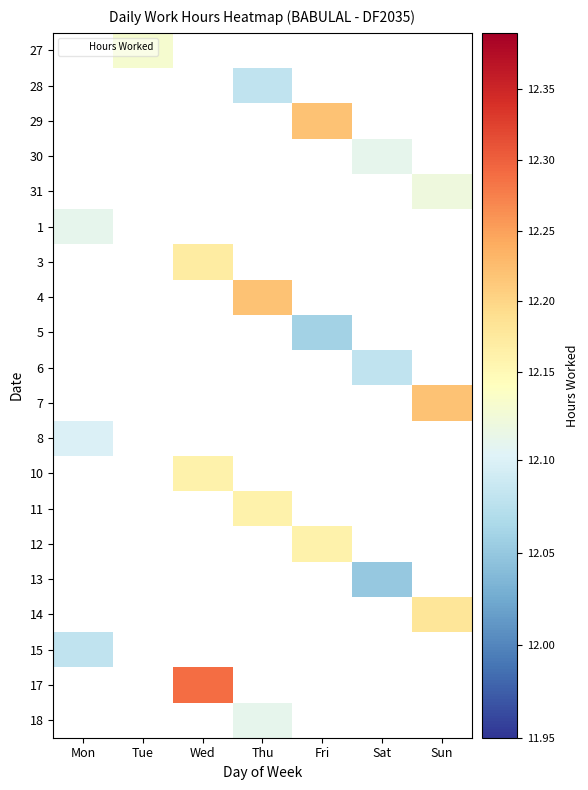

Is the value of 30 at Mon greater than the value of 14 at Sun?

No